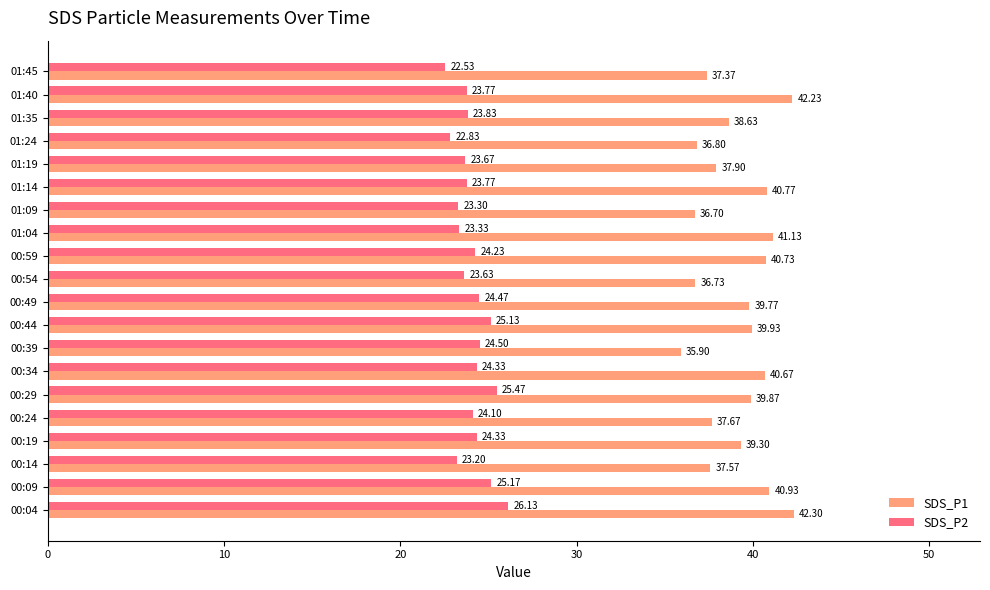

What is the difference between the maximum and minimum values in the SDS_P2 series?

3.6